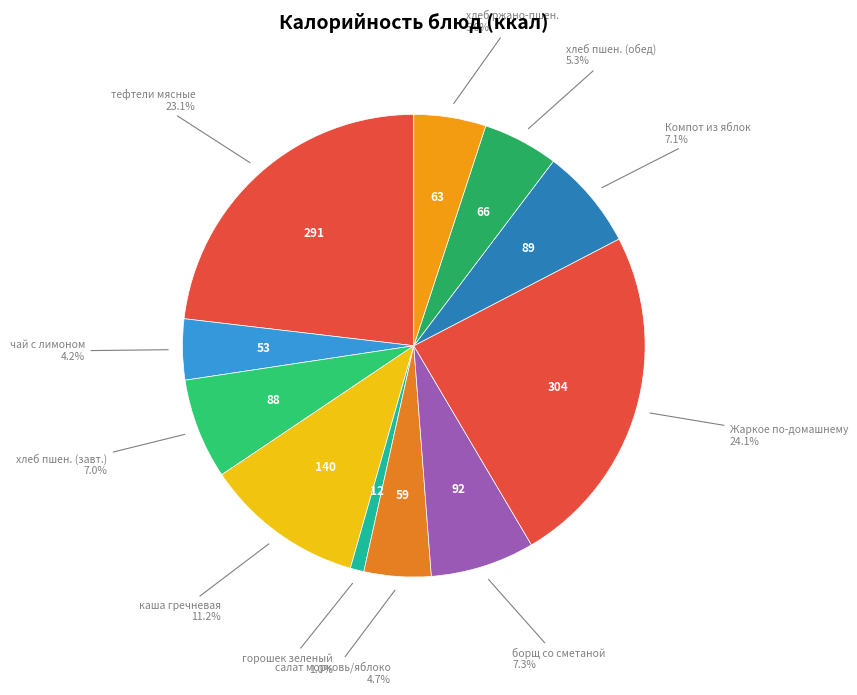

To the nearest percent, what is the difference between the largest and smallest slice percentages?

23%